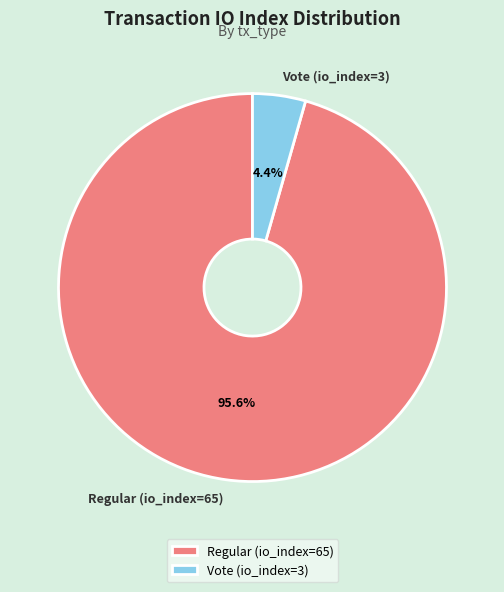

Between Vote (io_index=3) and Regular (io_index=65), which is larger?

Regular (io_index=65)